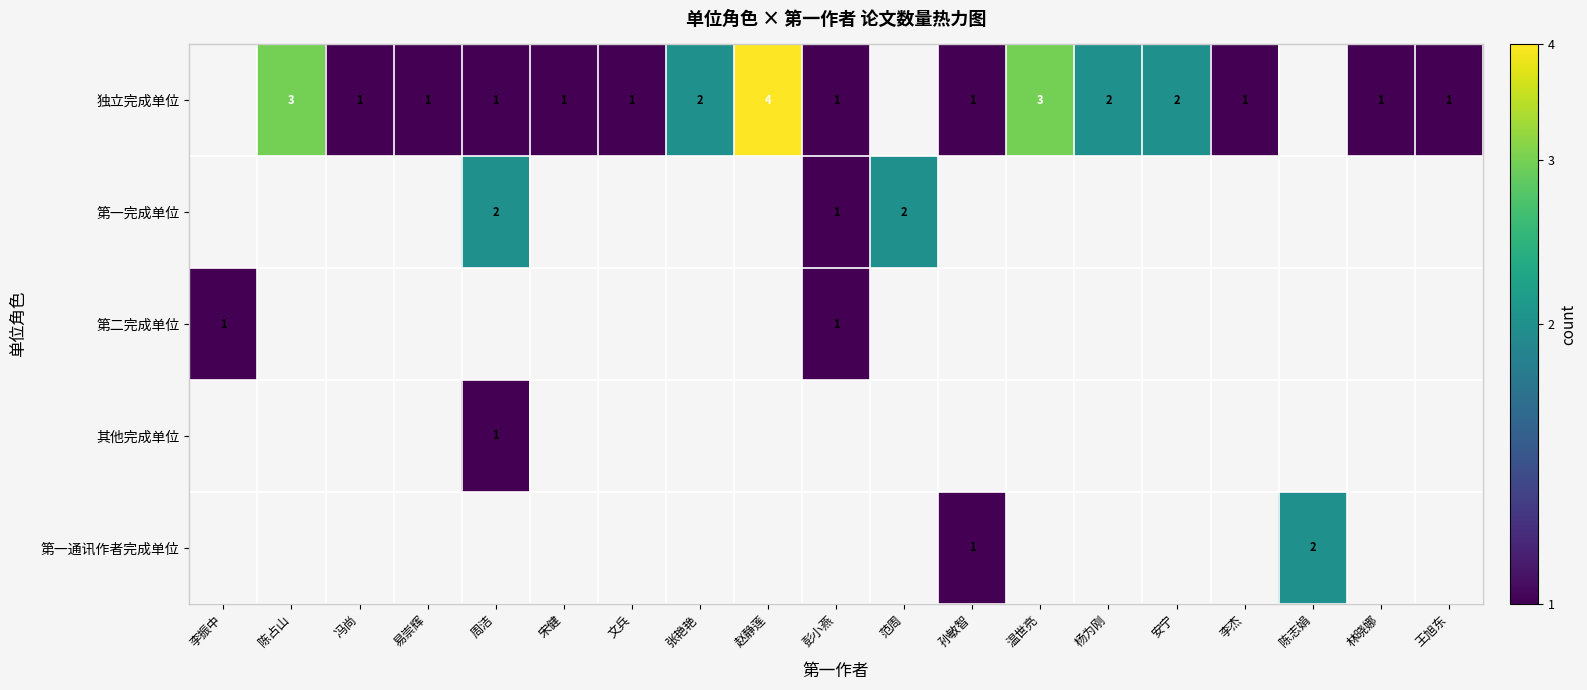

What is the sum of the 独立完成单位 values at 安宁 and 赵静莲?

6